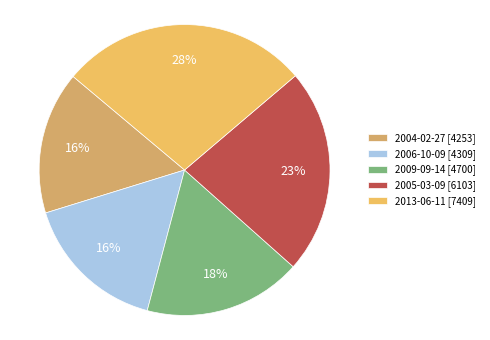

Approximately how many times larger is the value at 2013-06-11 compared to 2004-02-27?

1.7